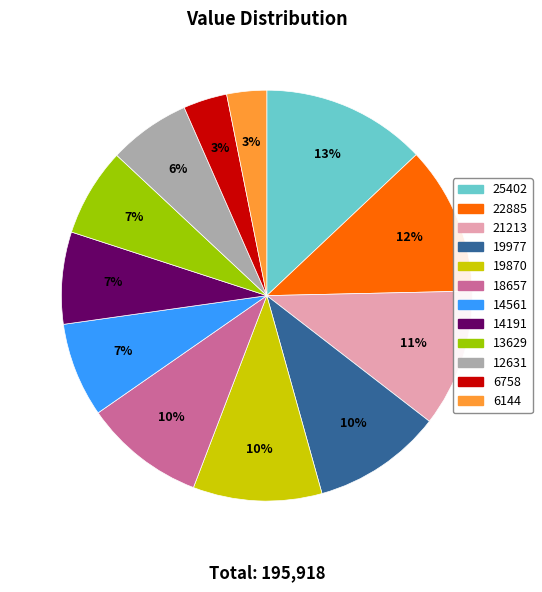

Combined, do 25402 and 6144 account for over 50%?

No